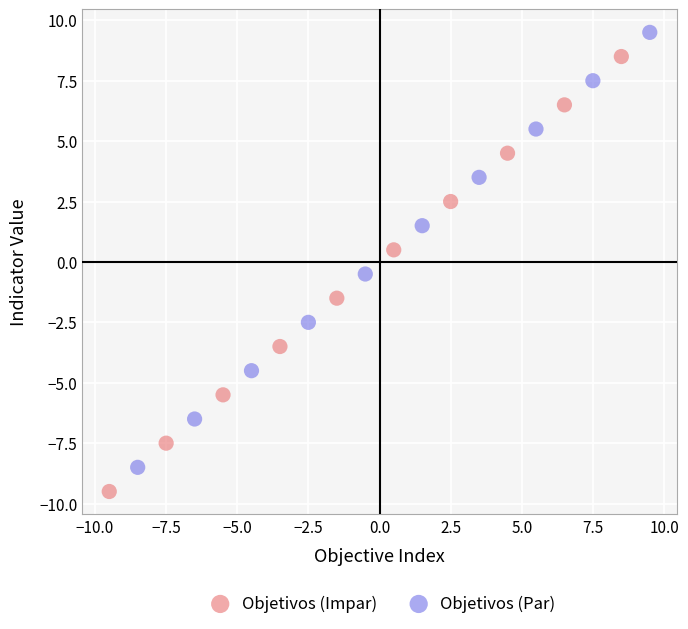

Which series contains the lowest Y value?

Objetivos (Impar)